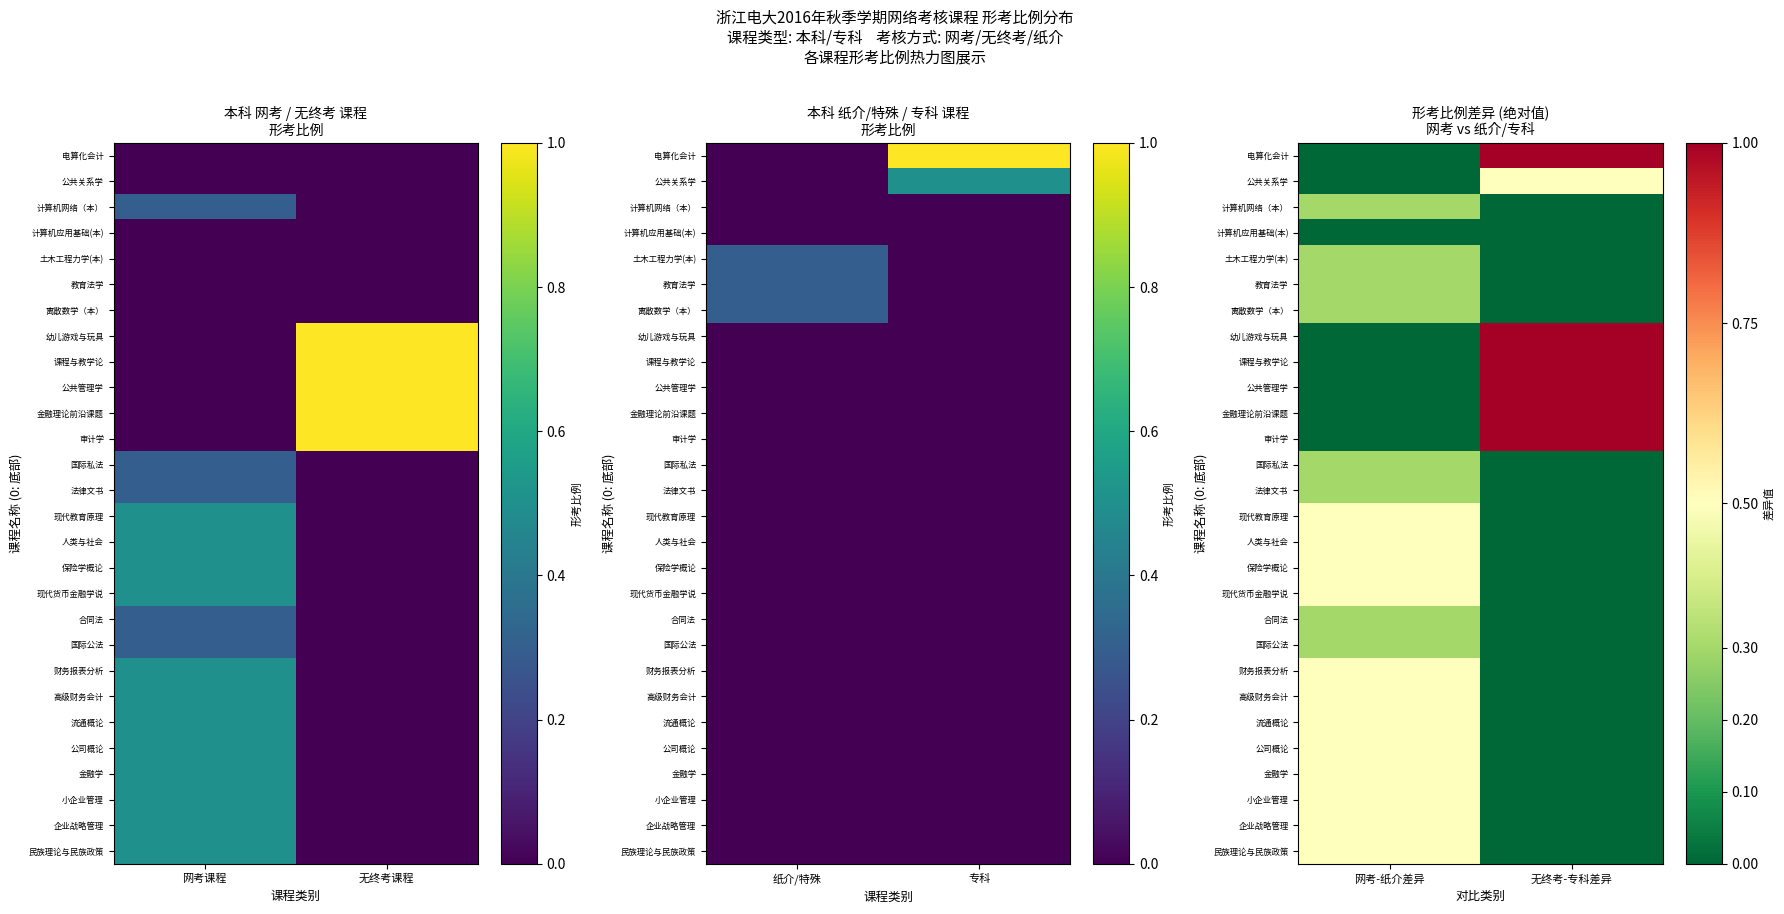

List the labels in order of 民族理论与民族政策 value, largest first.

网考-纸介差异, 无终考-专科差异